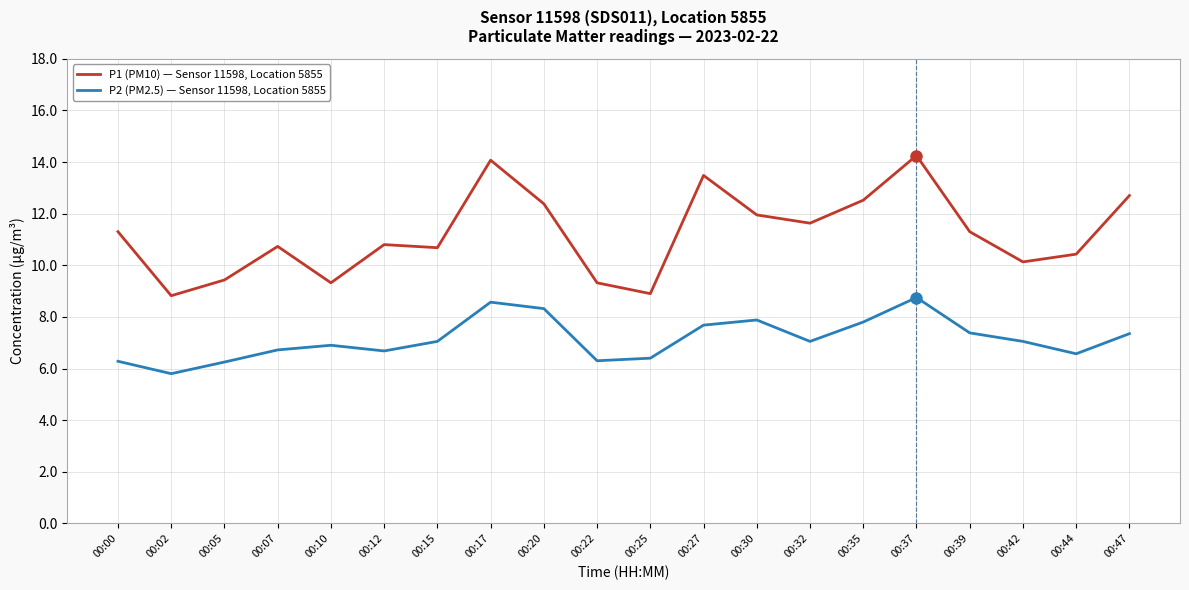

Does the chart display data point markers on the line(s)?

No